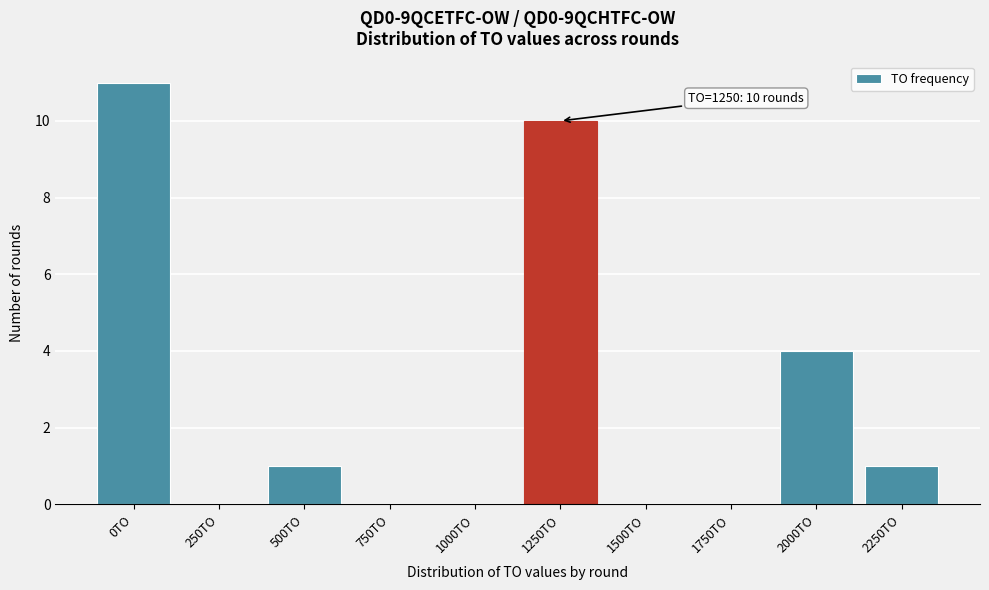

Reading left to right, list all the values displayed in this chart.

0TO=11	250TO=0	500TO=1	750TO=0	1000TO=0	1250TO=10	1500TO=0	1750TO=0	2000TO=4	2250TO=1